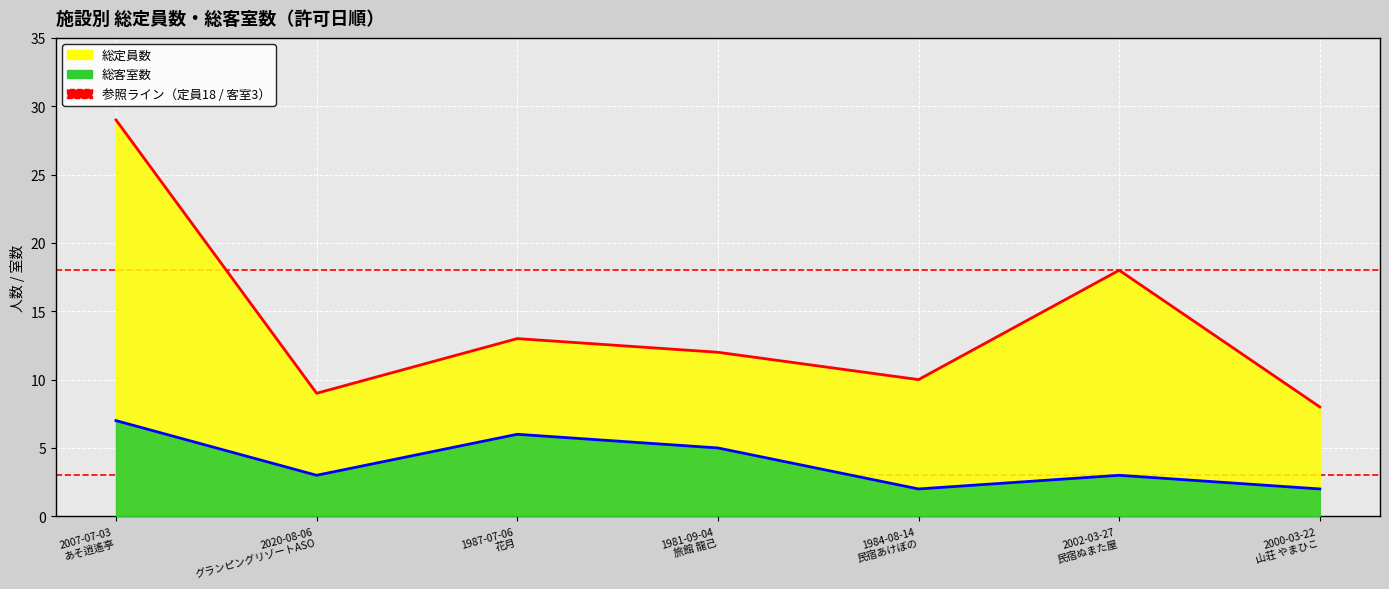

Where is 総客室数 nearest to the value 4?

2020-08-06 グランピングリゾートASO